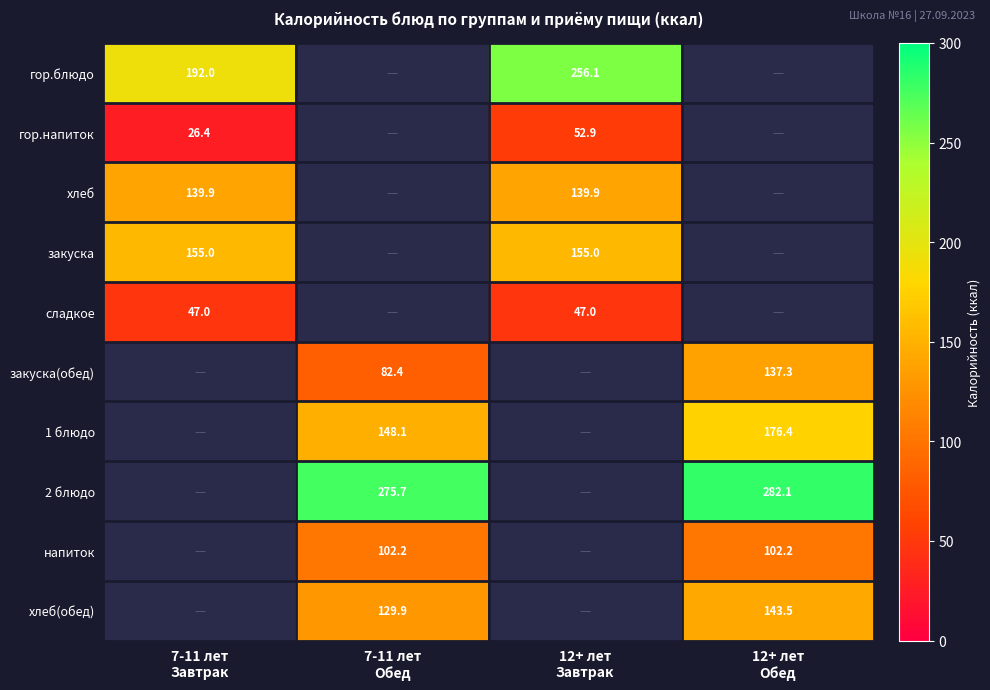

Which series has the widest spread of values?

гор.блюдо